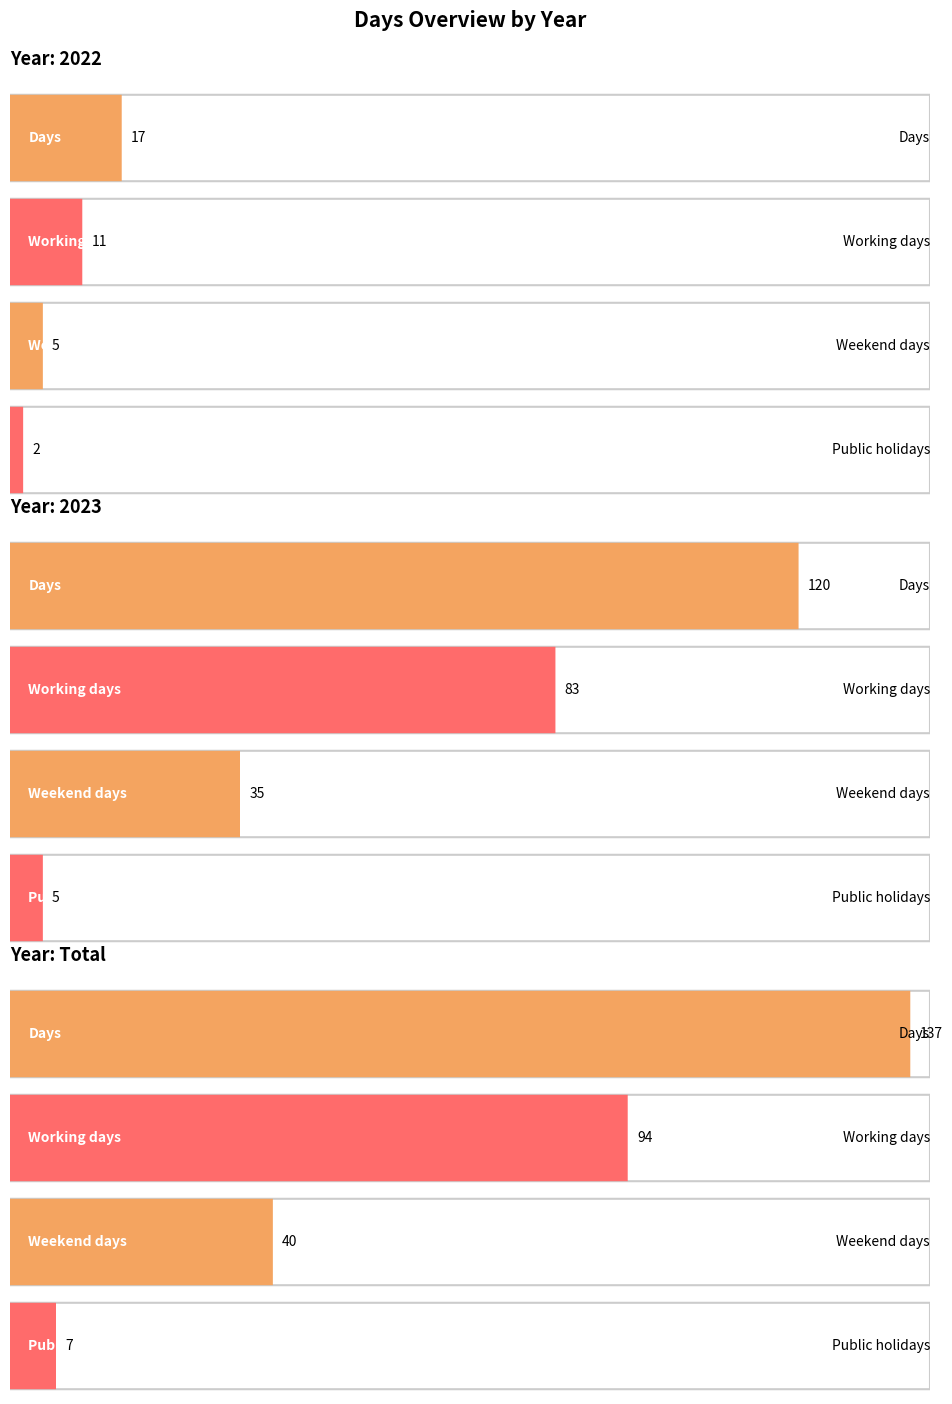

The value of Days at 2023 is 40. True or false?

False